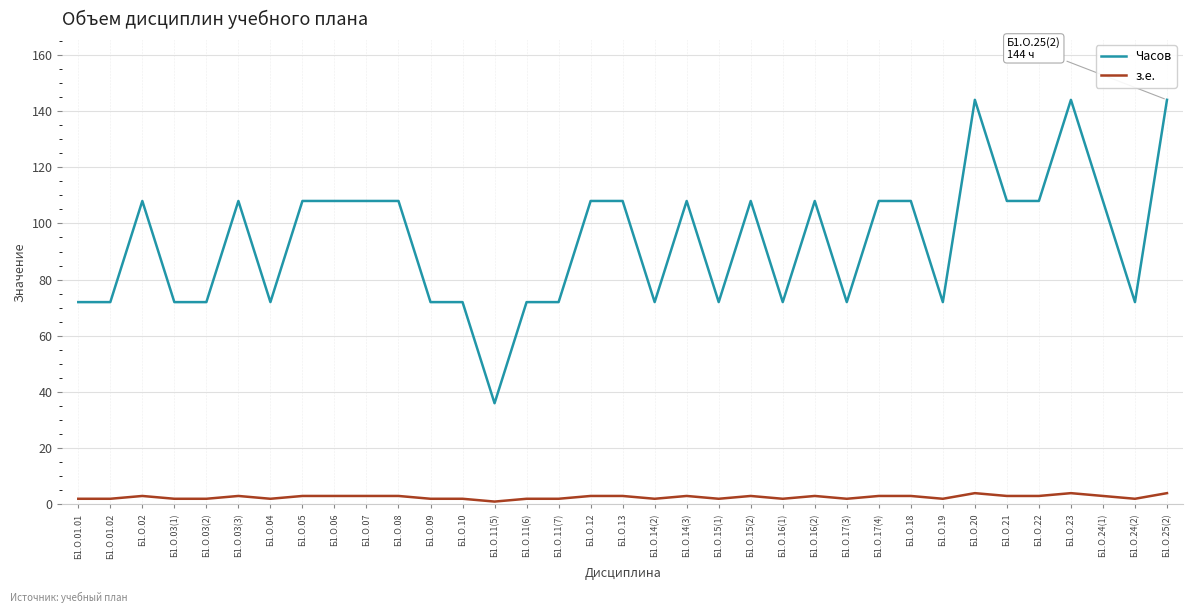

What is the difference between the з.е. values at Б1.О.06 and Б1.О.19?

1